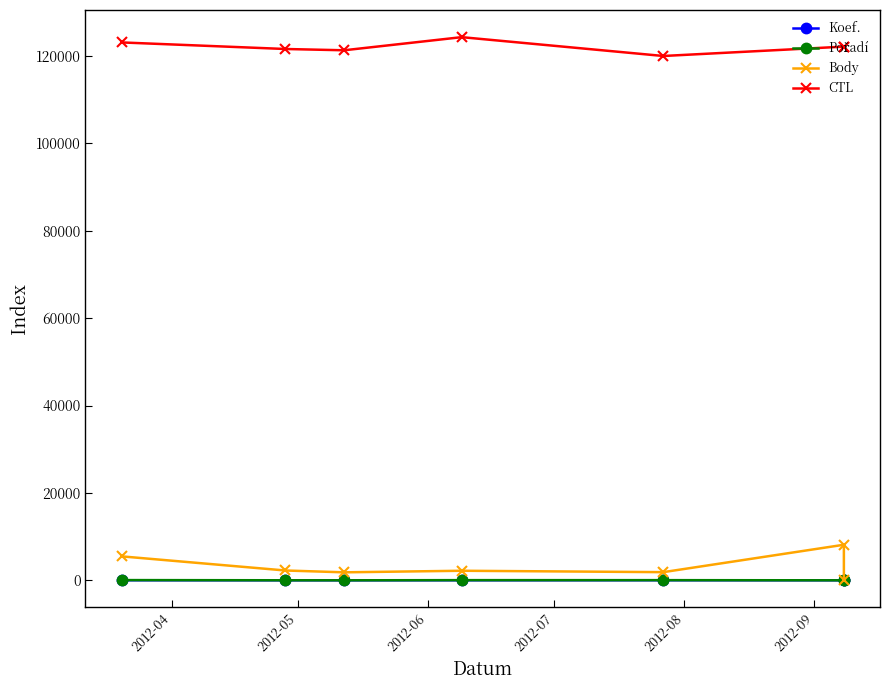

True or false: Pořadí and Body intersect in this chart.

False